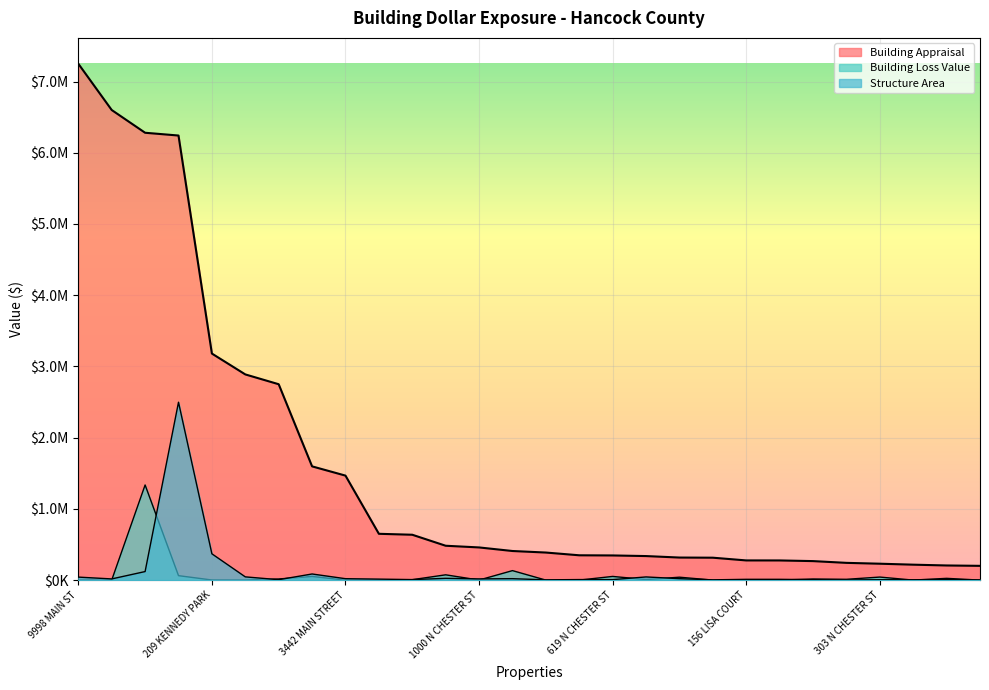

What is the approximate value of Building Appraisal at 2883 KINGS CREEK RD?

266700.0